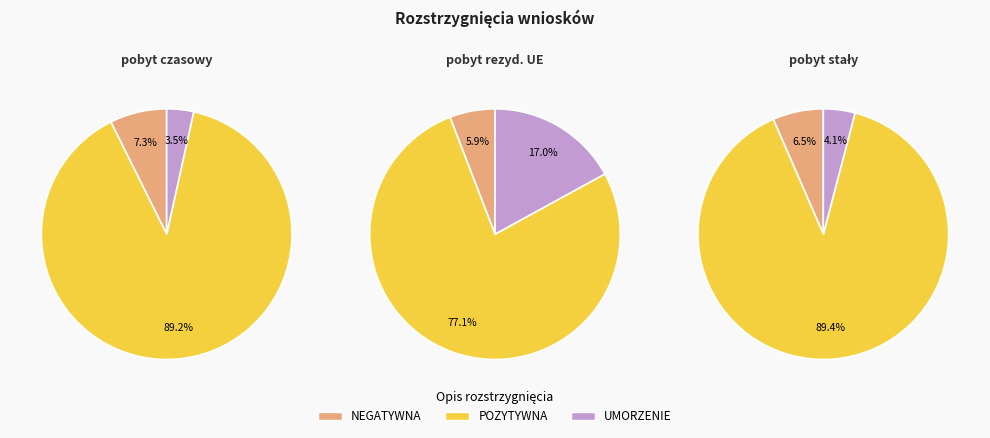

What percentage is the POZYTYWNA slice, to the nearest percent?

77%